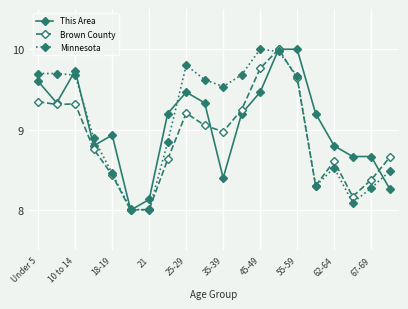

What is the smallest value displayed?

8.0